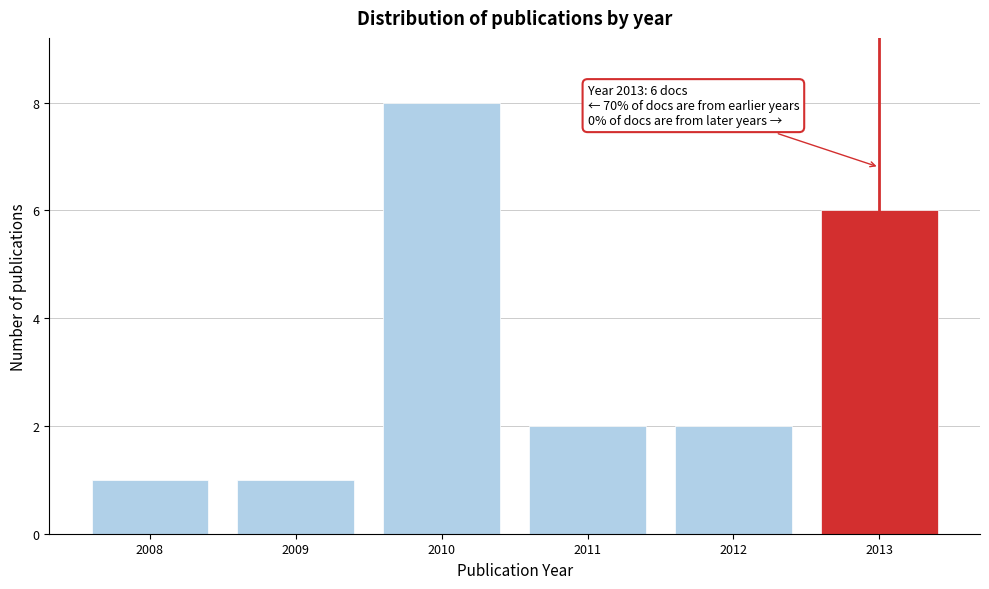

Reading left to right, extract all data points from this chart.

2008=1	2009=1	2010=8	2011=2	2012=2	2013=6